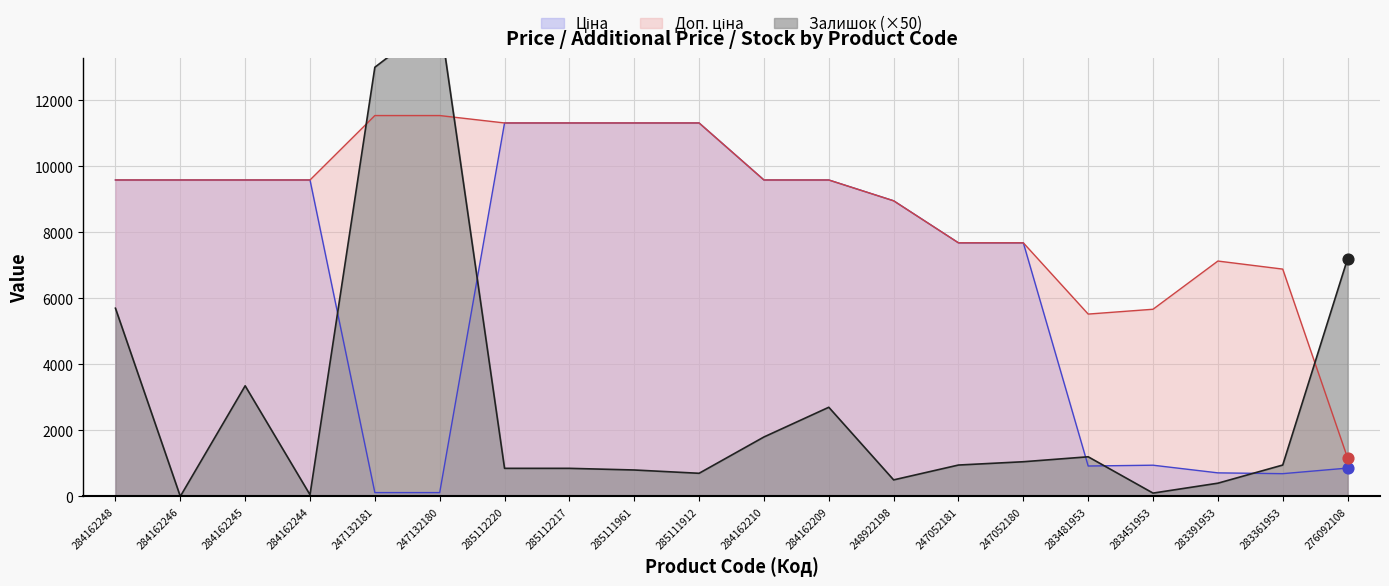

Which series has the largest Y range (max minus min)?

Залишок